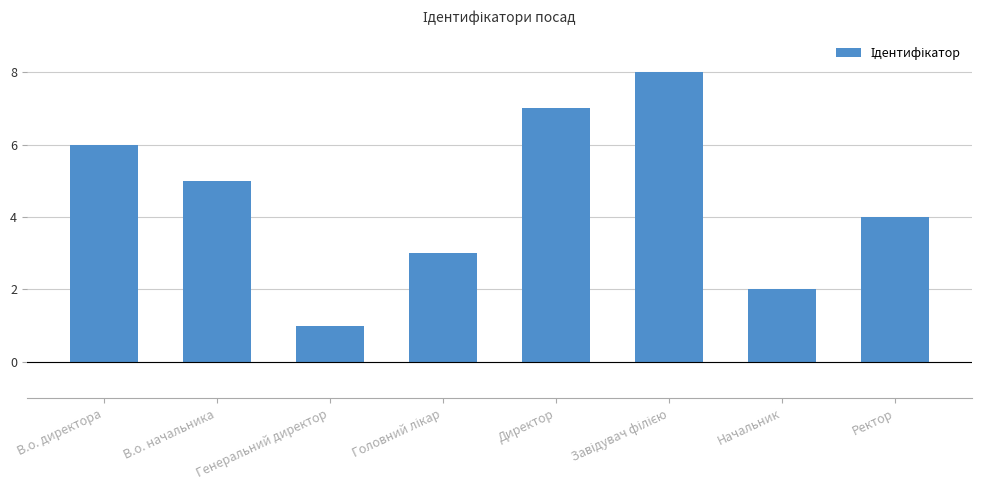

What is the change in value from Генеральний директор to Начальник?

+1